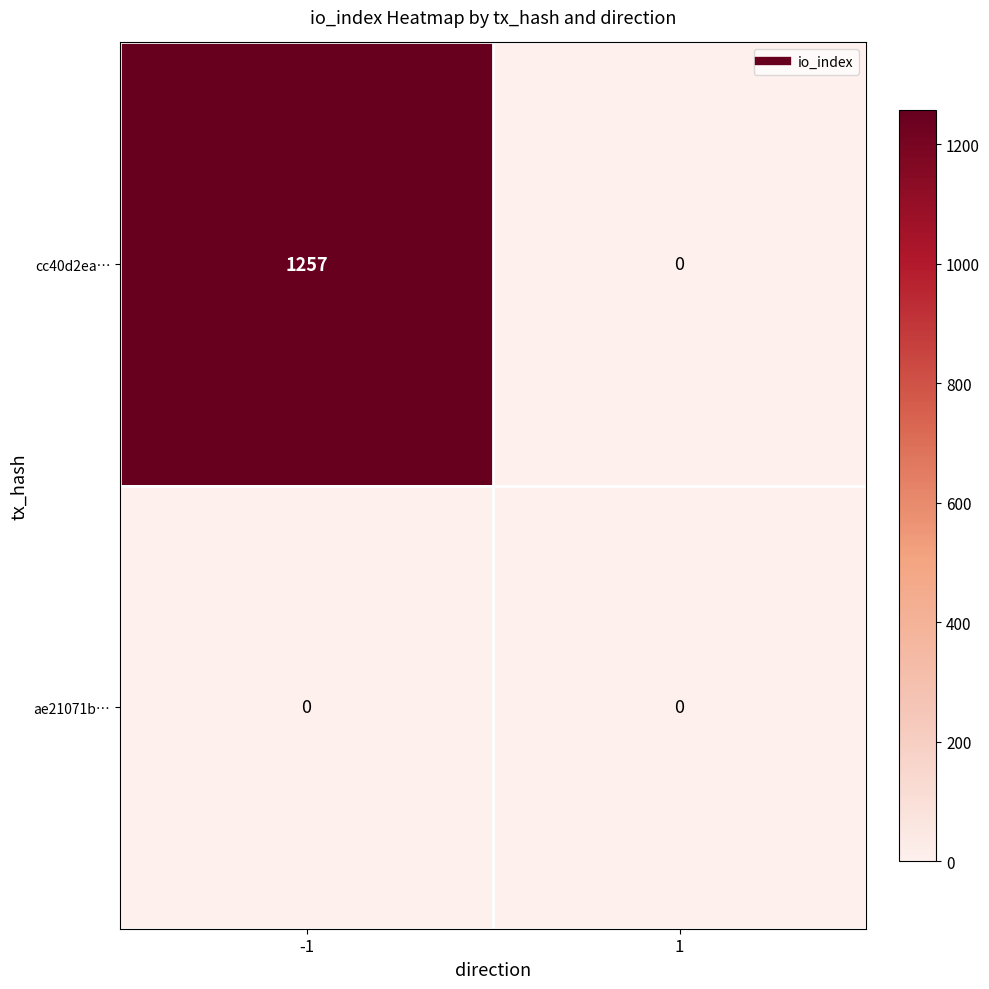

Which series has the largest range (max minus min)?

cc40d2ea…